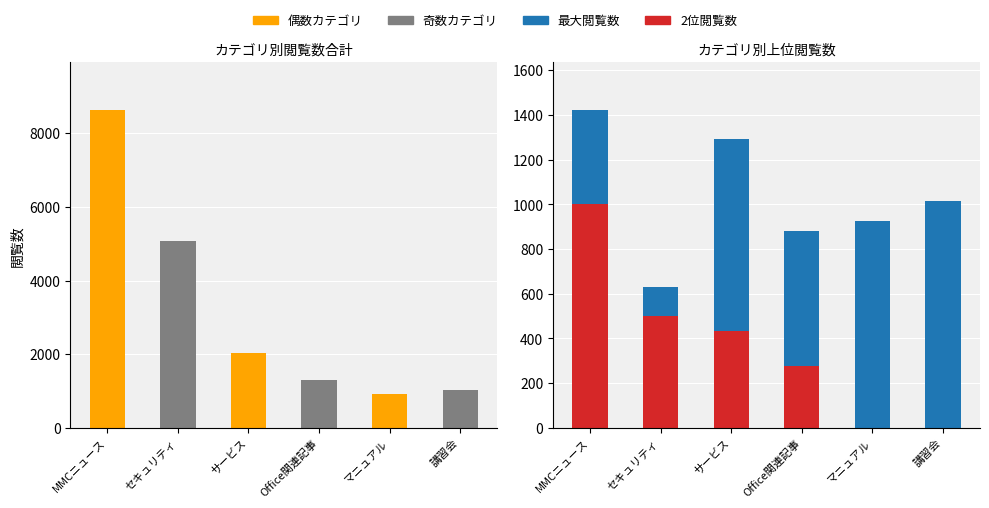

What is the spread (max minus min) of values at セキュリティ?

128